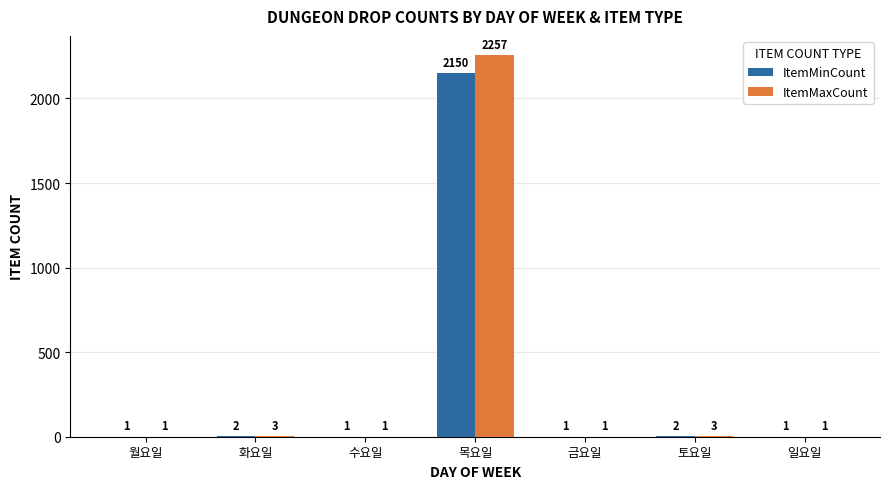

Which label corresponds to the largest value in the chart?

목요일